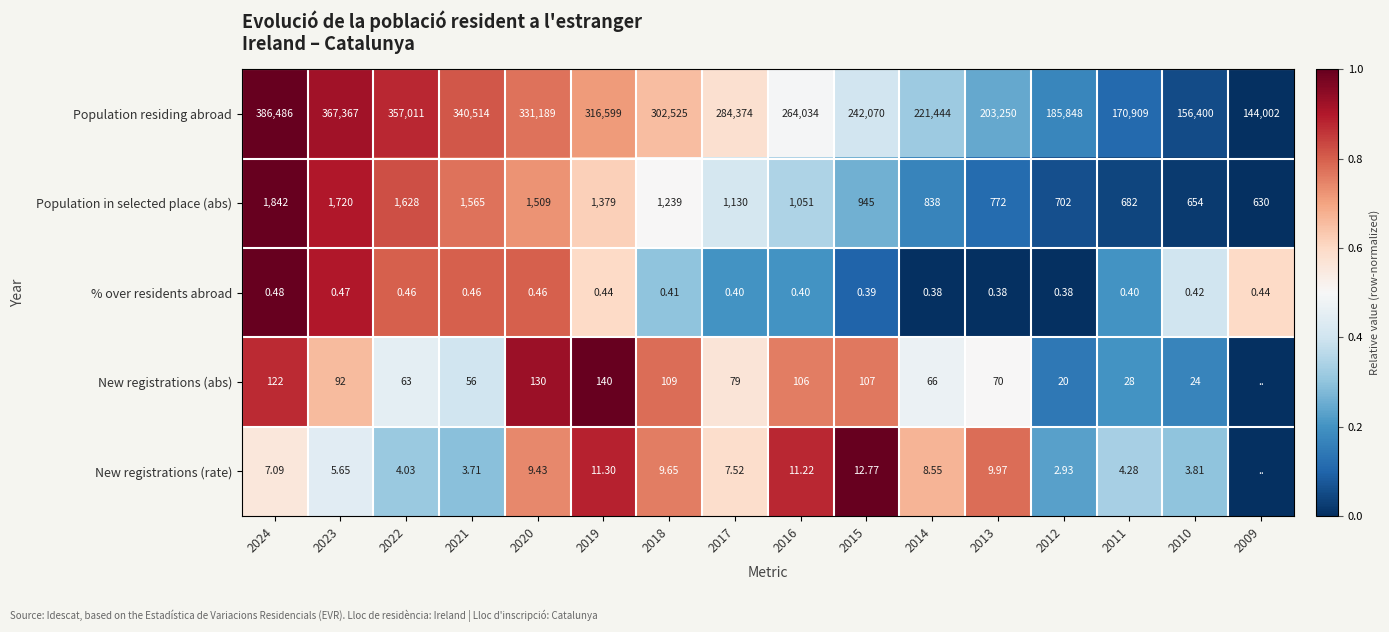

Between 2021 and 2013, which series saw the biggest shift?

Population residing abroad